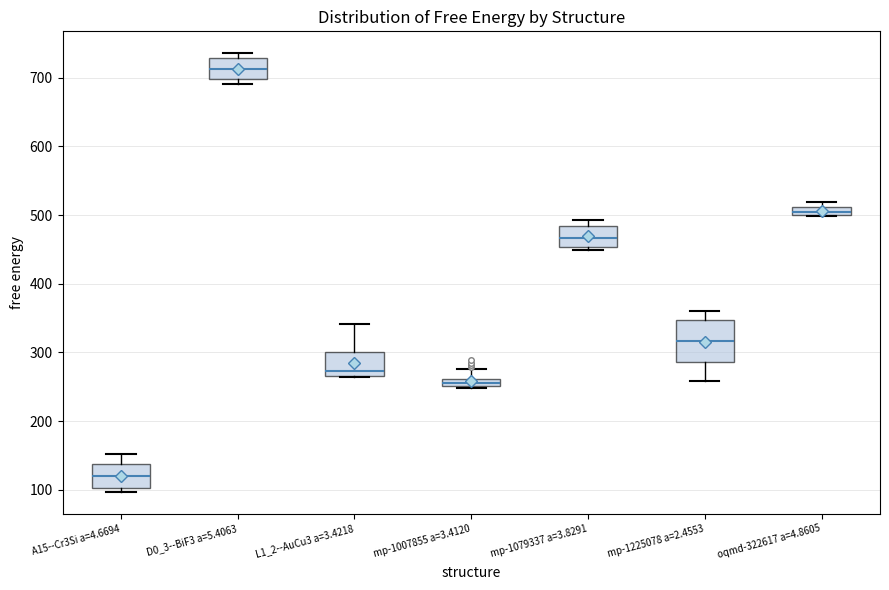

Comparing the boxes themselves (not the whiskers), which one is the tallest?

mp-1225078 a=2.4553